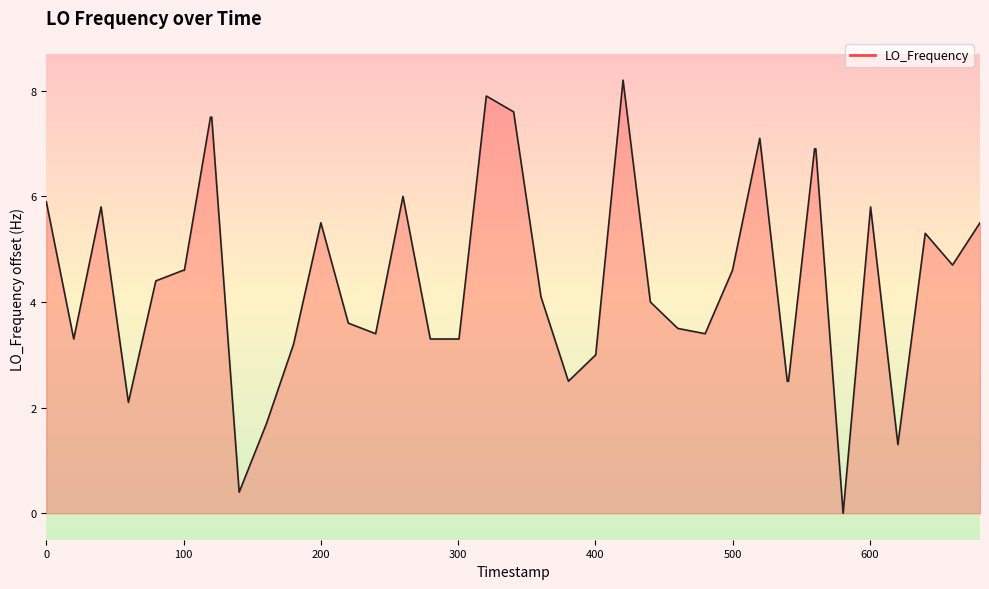

What is the maximum value shown in the chart?

8.2